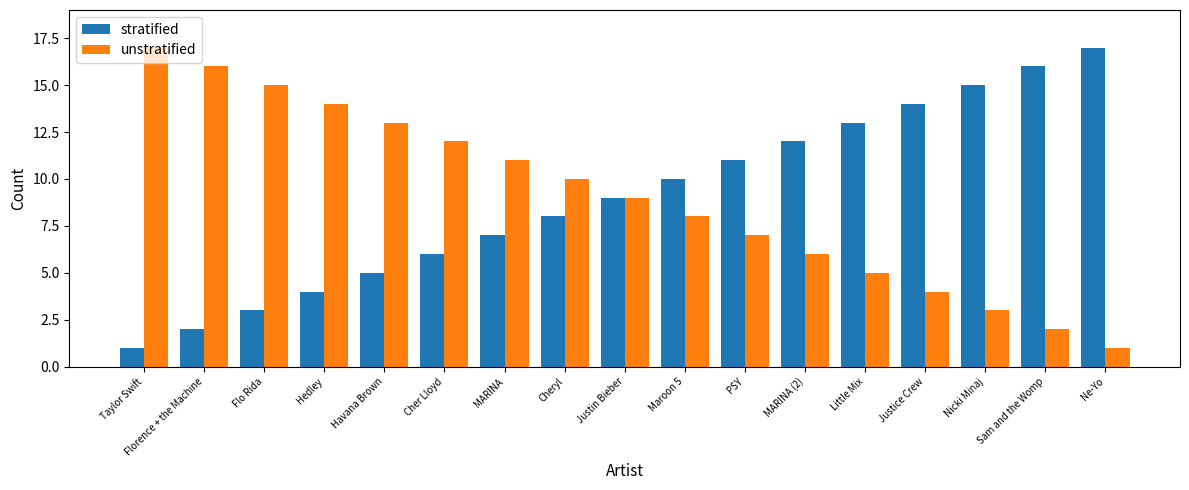

Reading left to right, list all the values displayed in this chart.

stratified: 1	2	3	4	5	6	7	8	9	10	11	12	13	14	15	16	17
unstratified: 17	16	15	14	13	12	11	10	9	8	7	6	5	4	3	2	1